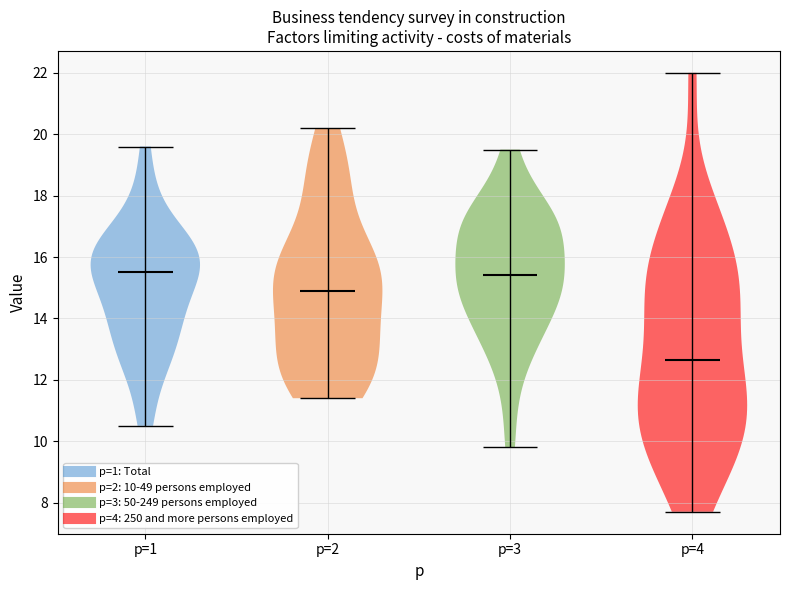

Reading left to right, read every violin against the y-axis: where its median line is, and the lowest and highest points it reaches. The values are not printed on the chart, so give them approximately, as read against the axis.

p=1: median line 15.6, lowest point 10.6, highest point 19.6
p=2: median line 15.0, lowest point 11.4, highest point 20.2
p=3: median line 15.4, lowest point 9.8, highest point 19.6
p=4: median line 12.6, lowest point 7.8, highest point 22.0